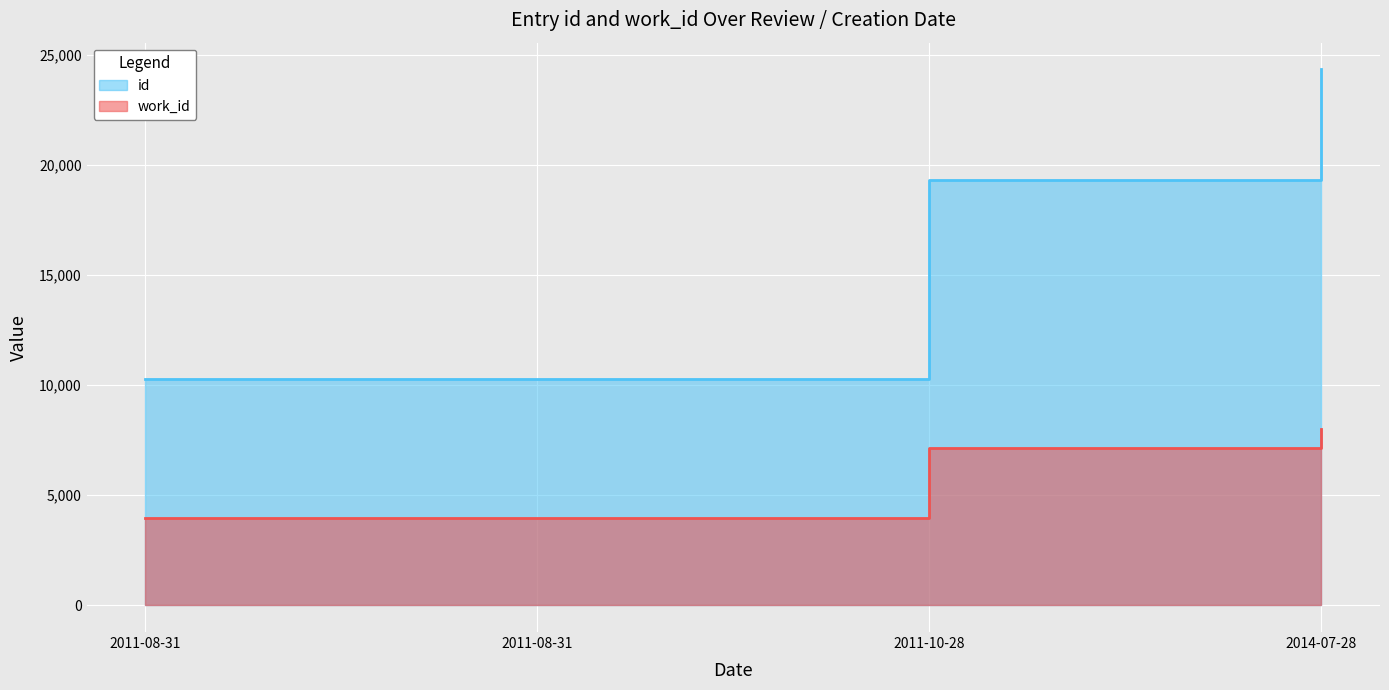

What is the difference between the second highest and minimum values in the id series?

9044